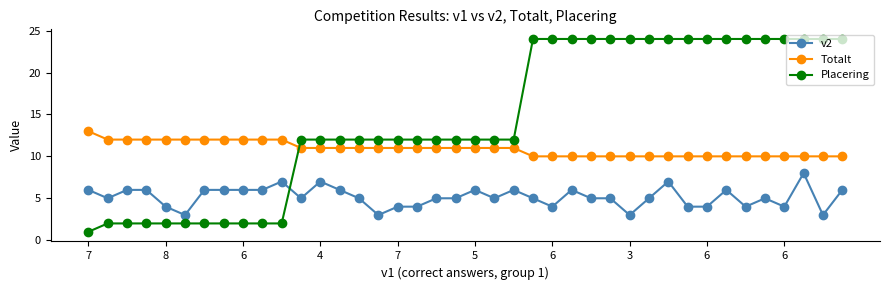

Is this an area chart (filled region under the line)?

No